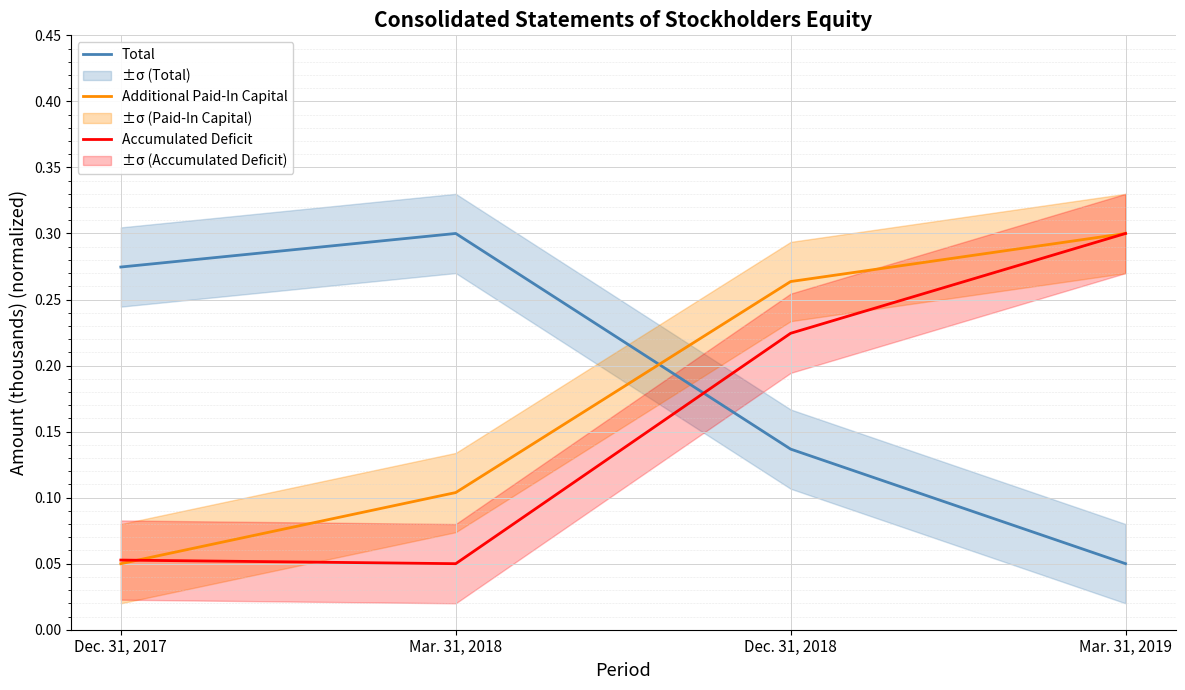

How many categories are shown in the chart?

4